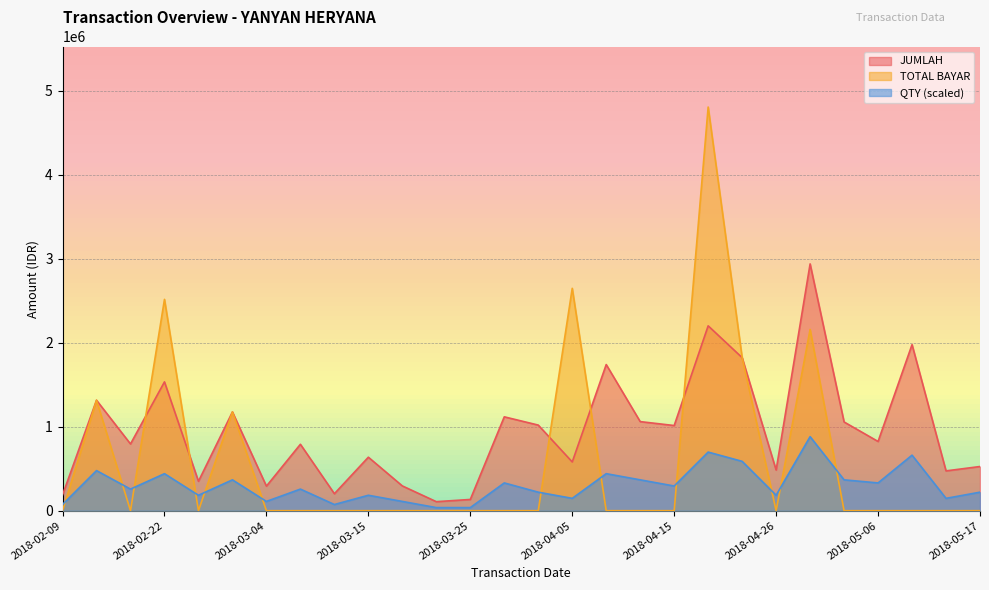

At which category is the sum across all series the highest?

2018-04-19